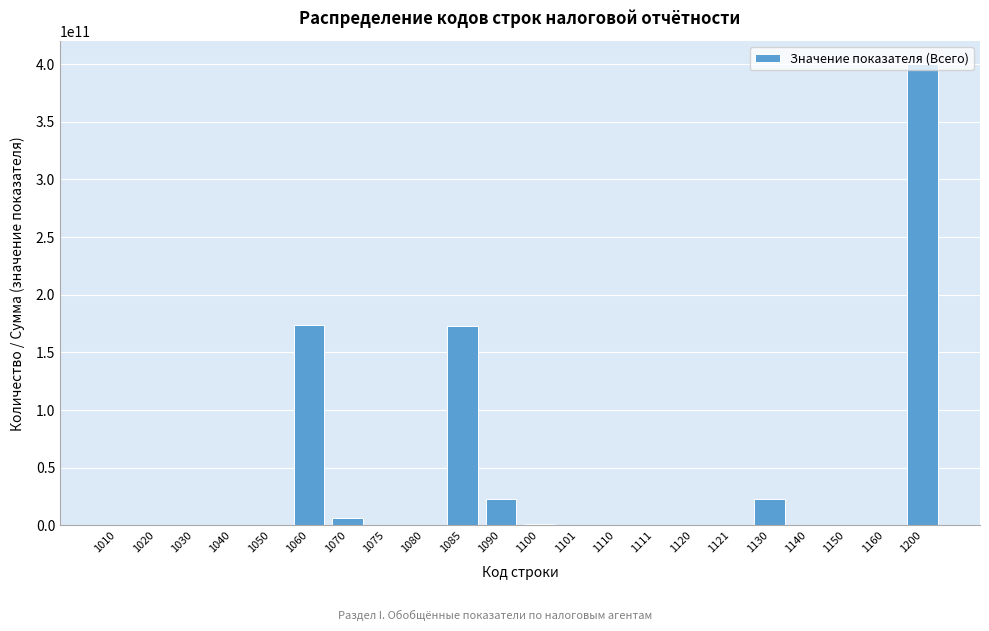

Is it true that the value at 1060 is 173430289791?

True